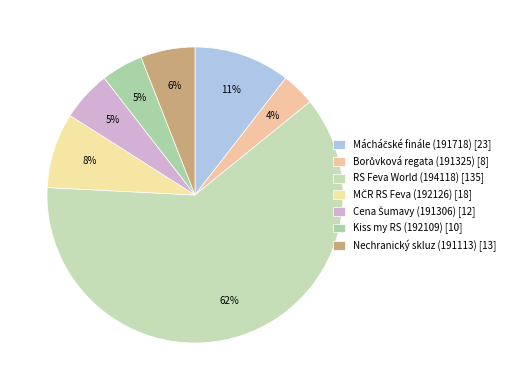

How many segments does this pie chart have?

7